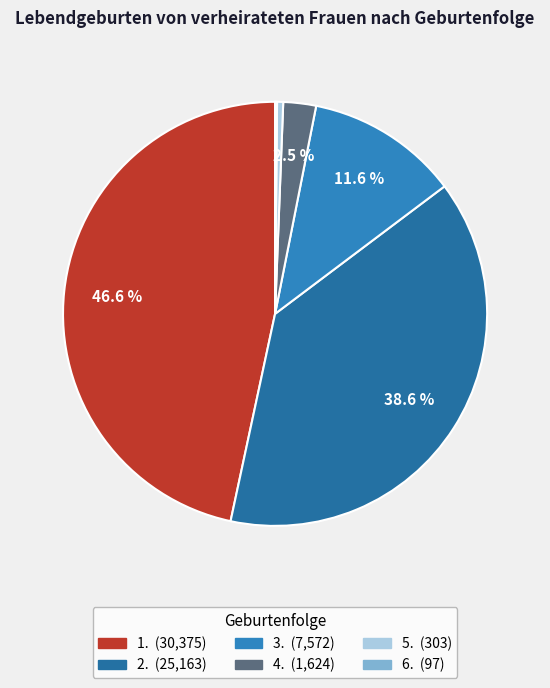

The 2. slice represents 52% of the pie. True or false?

False